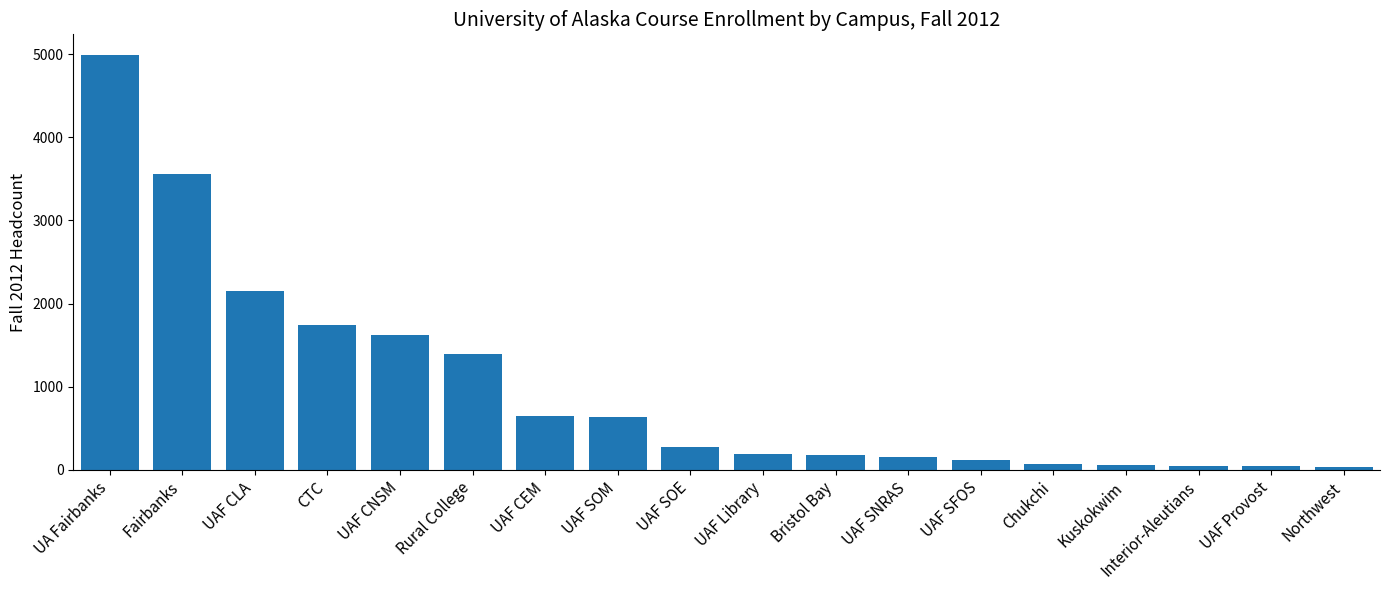

What is the label of the 16th bar from the right?

UAF CLA